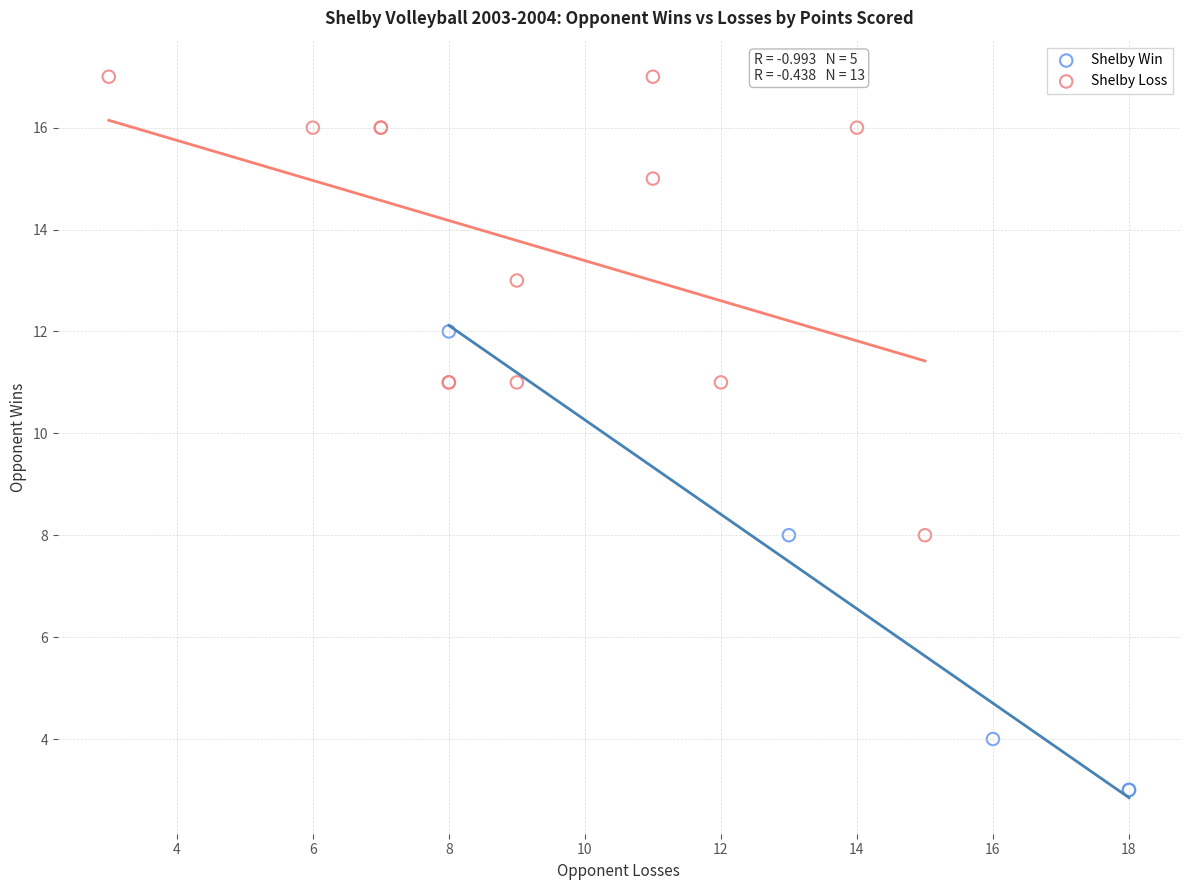

Which series reaches the minimum Y coordinate?

Shelby Win